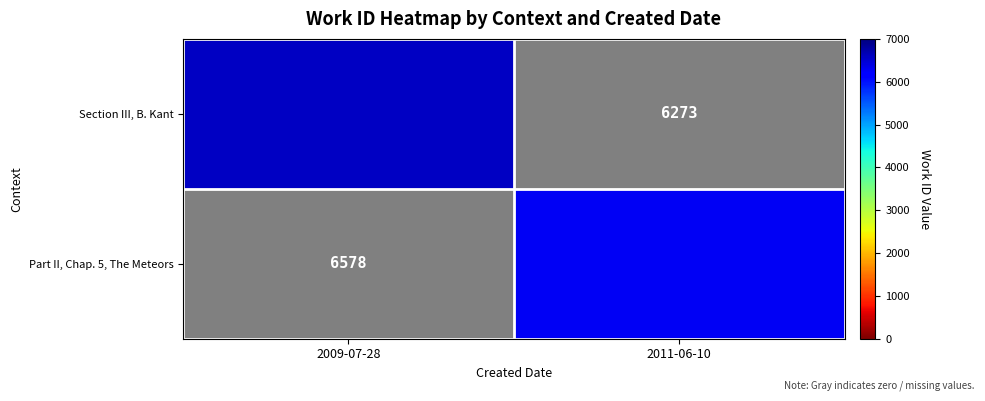

What is the difference between the highest and lowest values at 2011-06-10?

6273